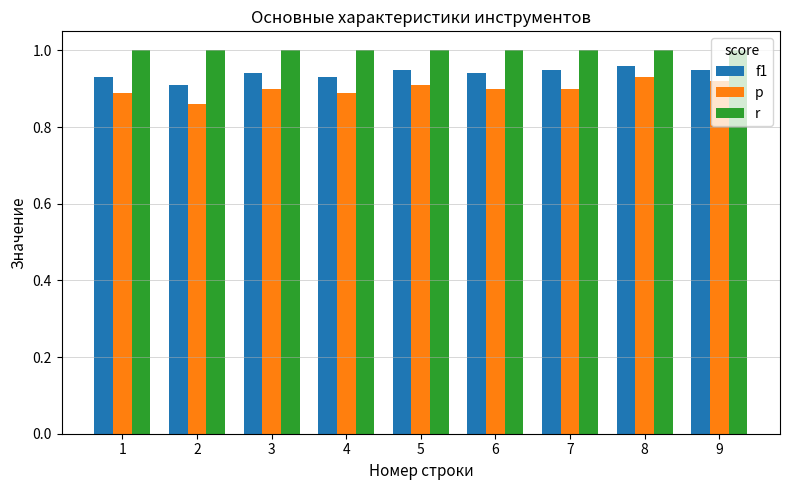

Which series has the largest range (max minus min)?

p